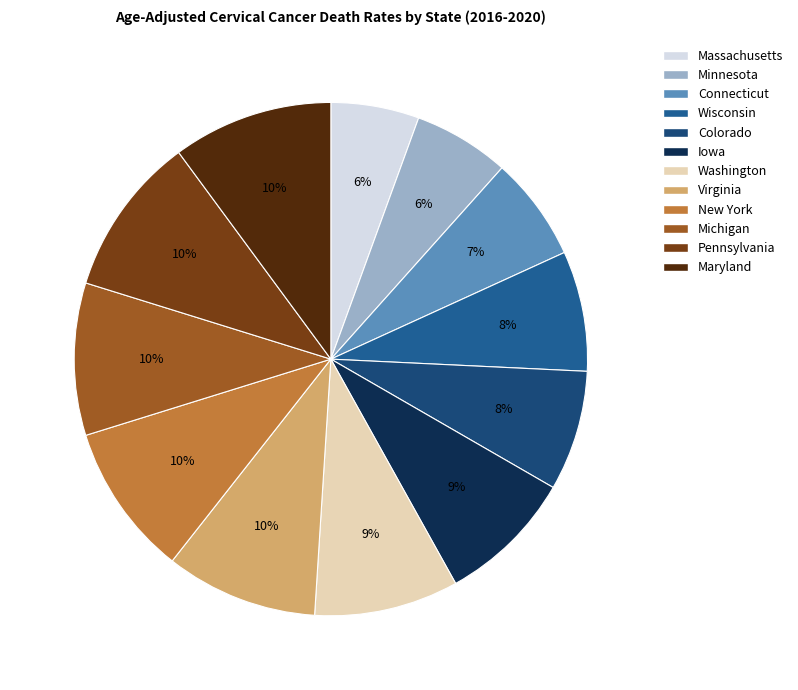

True or false: Colorado accounts for 8% of the total.

True